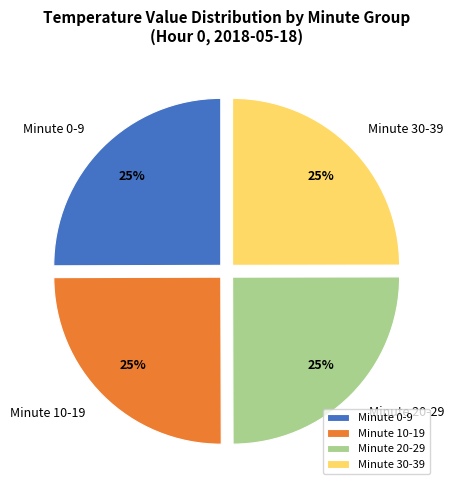

The Minute 10-19 slice represents 25% of the pie. True or false?

True